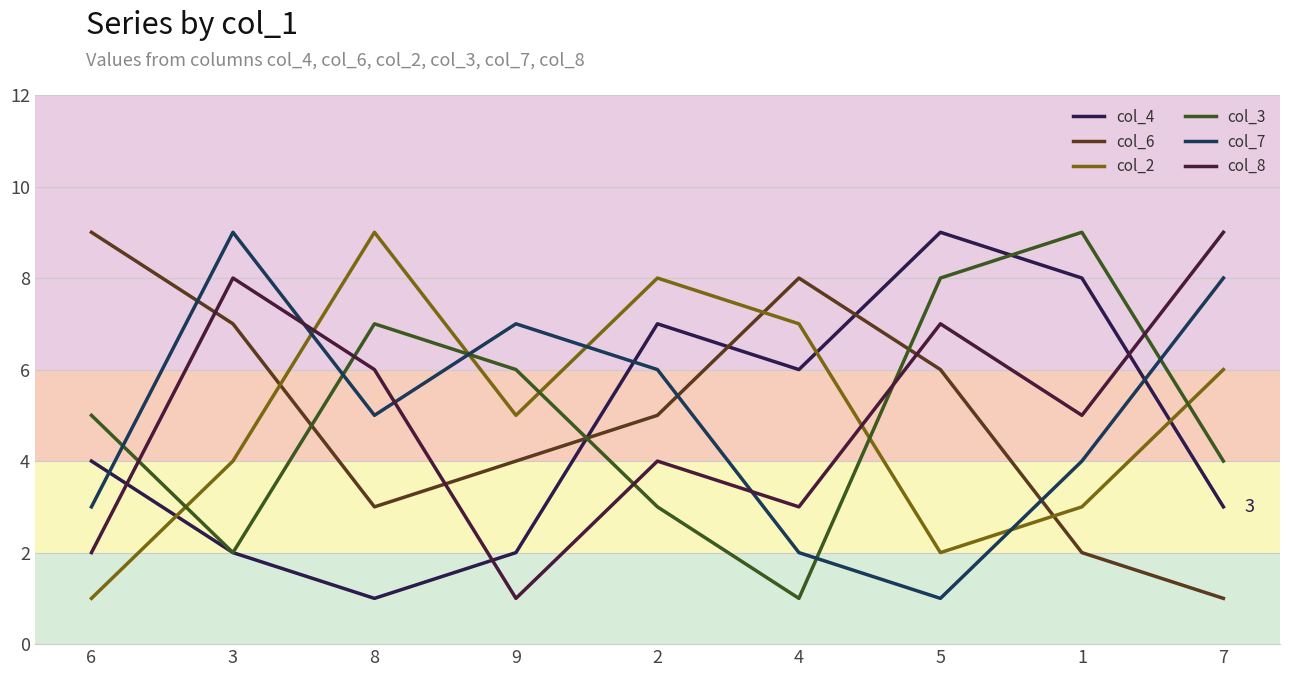

Between 2 and 1, which series saw the biggest shift?

col_3